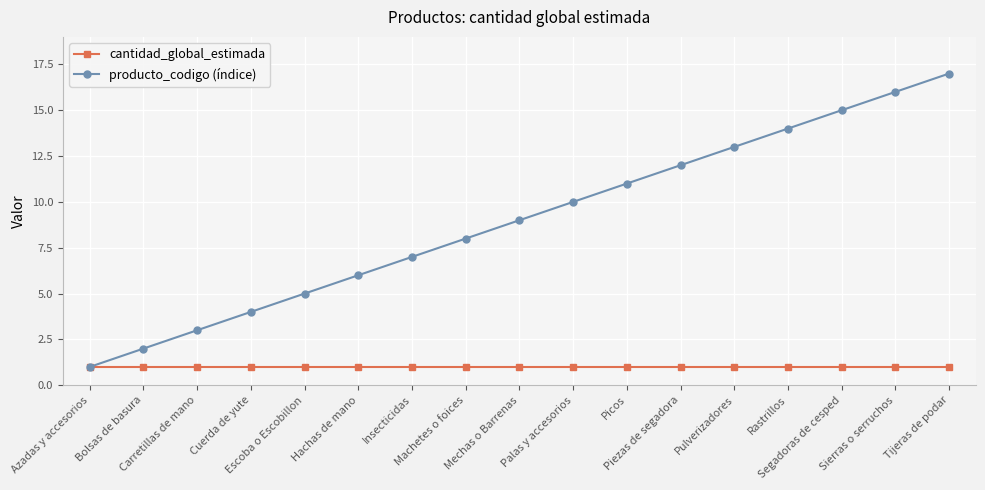

Which label corresponds to the largest value in the chart?

Tijeras de podar